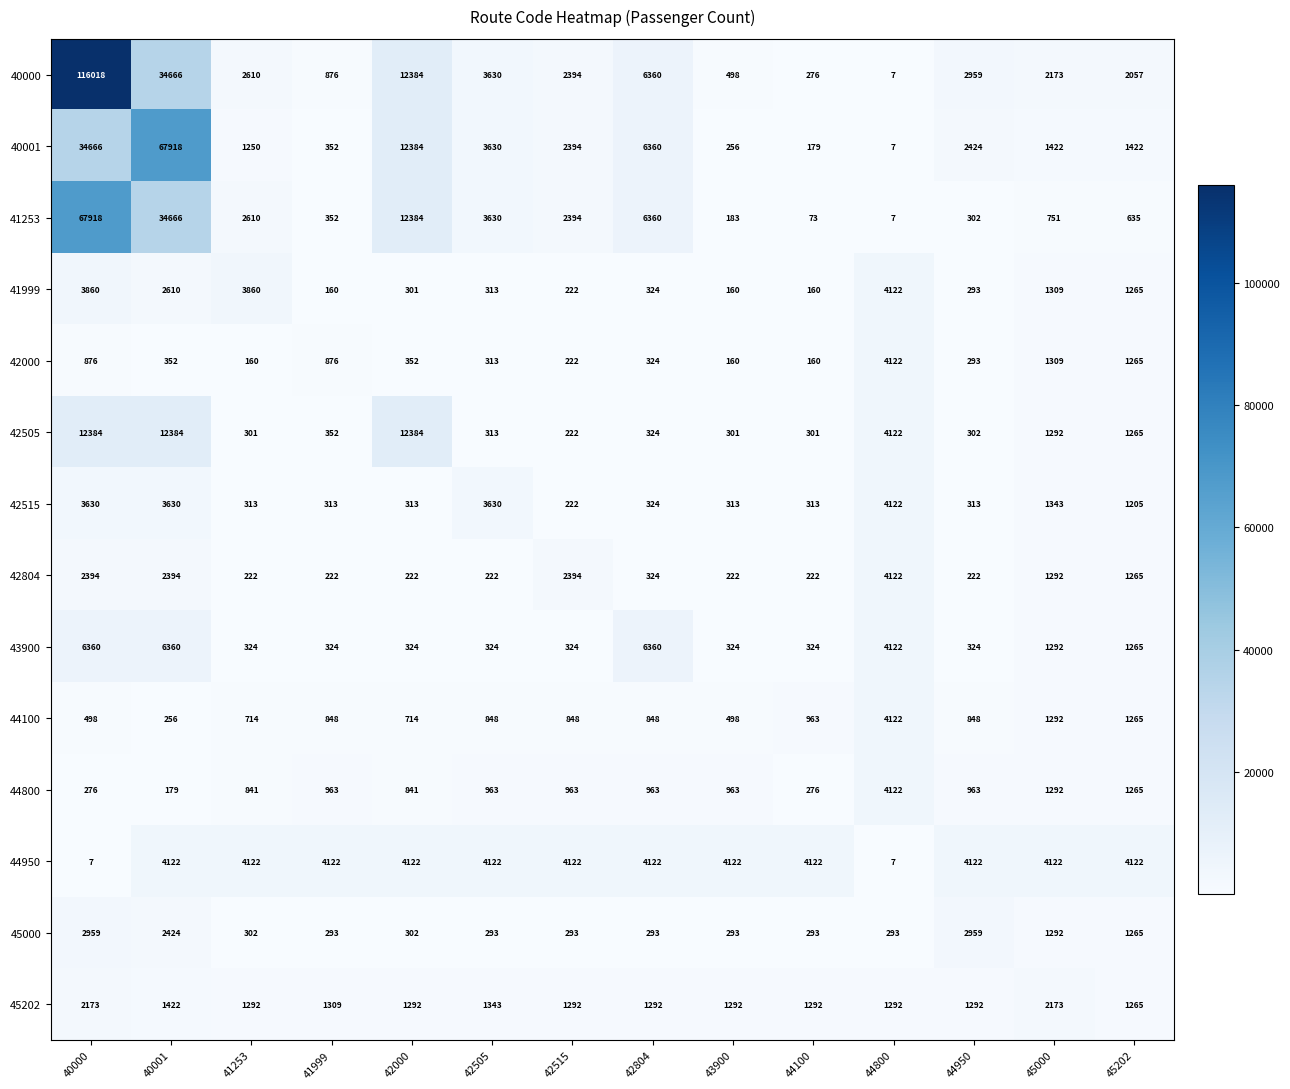

At which category is the sum across all series the highest?

40000